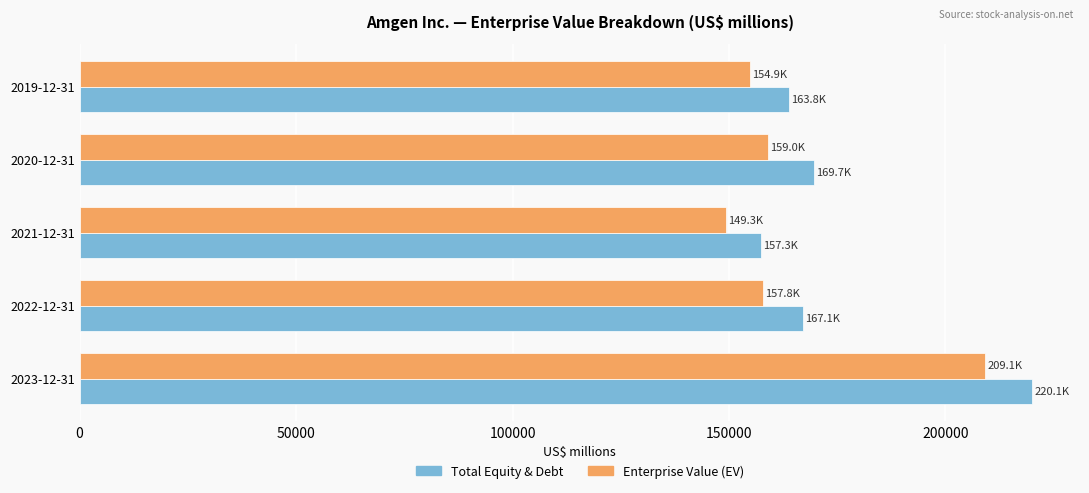

What is the difference between the maximum and minimum values in the Total Equity & Debt series?

62730